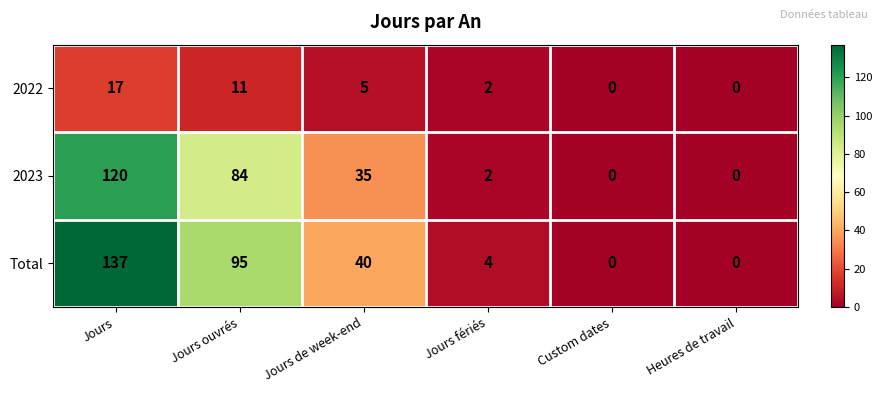

How many data points does each series have?

6